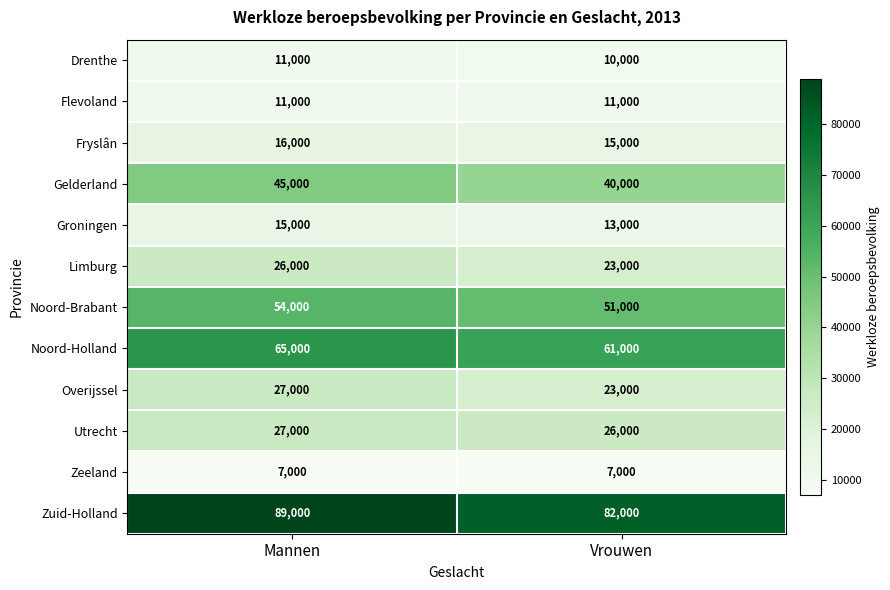

Reading left to right, transcribe all the data shown in this chart.

Drenthe: 11000	10000
Flevoland: 11000	11000
Fryslân: 16000	15000
Gelderland: 45000	40000
Groningen: 15000	13000
Limburg: 26000	23000
Noord-Brabant: 54000	51000
Noord-Holland: 65000	61000
Overijssel: 27000	23000
Utrecht: 27000	26000
Zeeland: 7000	7000
Zuid-Holland: 89000	82000